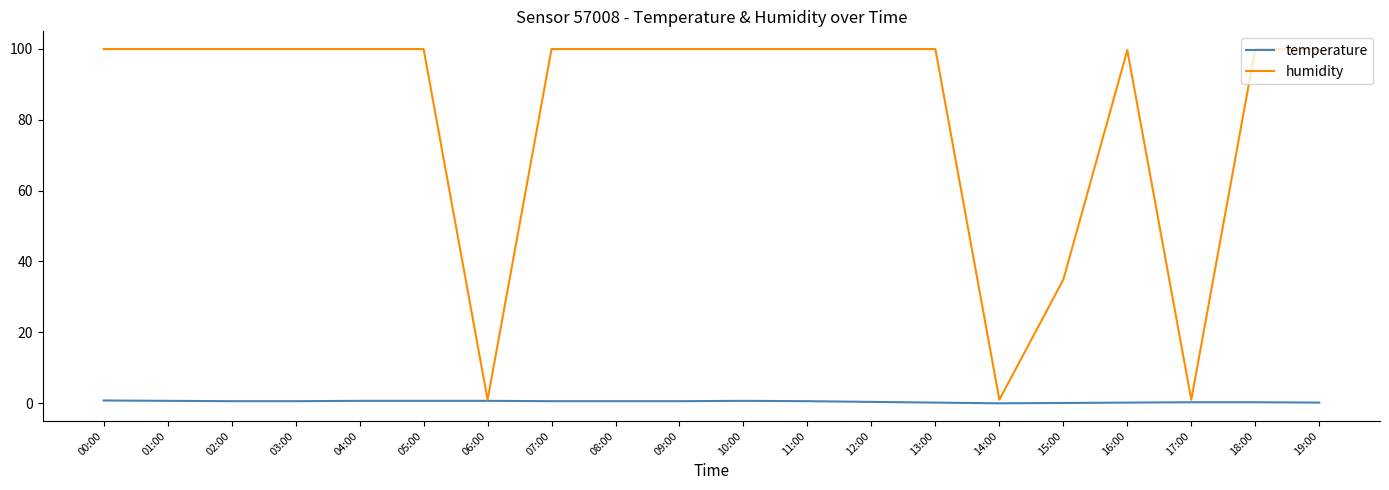

Between 02:00 and 17:00, which series saw the biggest shift?

humidity